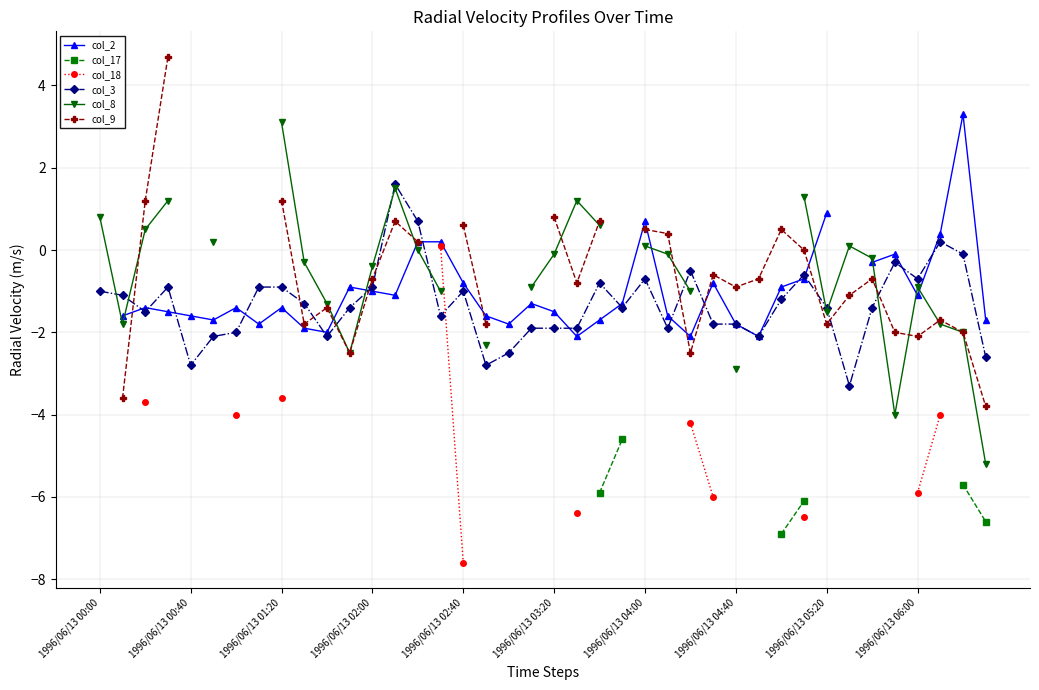

What is the highest value of the col_3 series?

1.6